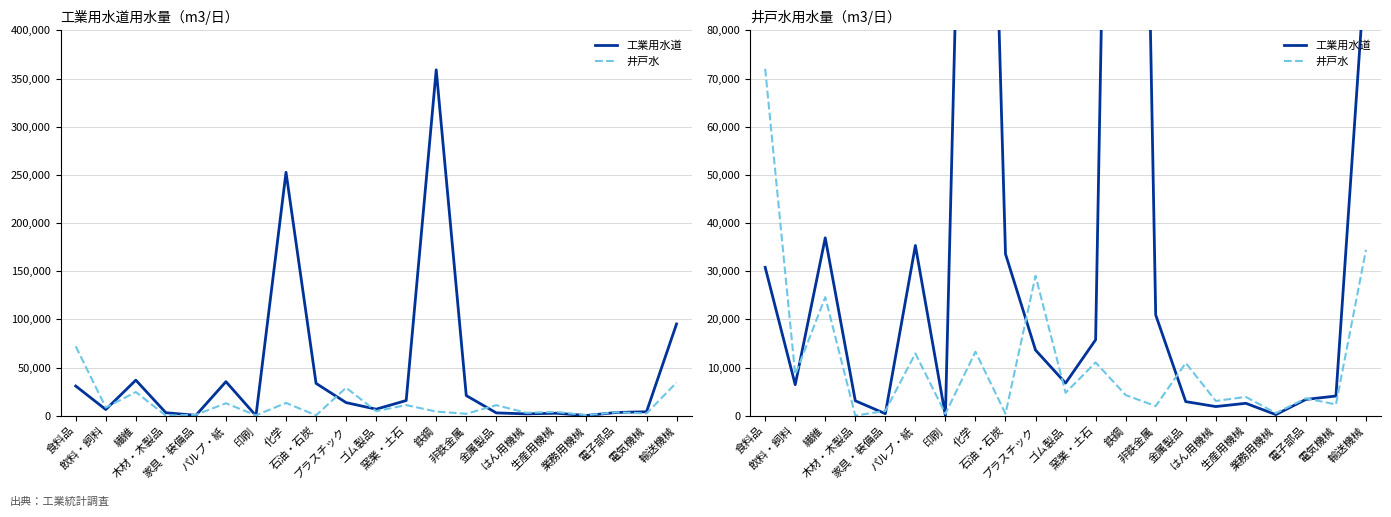

Where is the first local minimum for 井戸水?

飲料・飼料